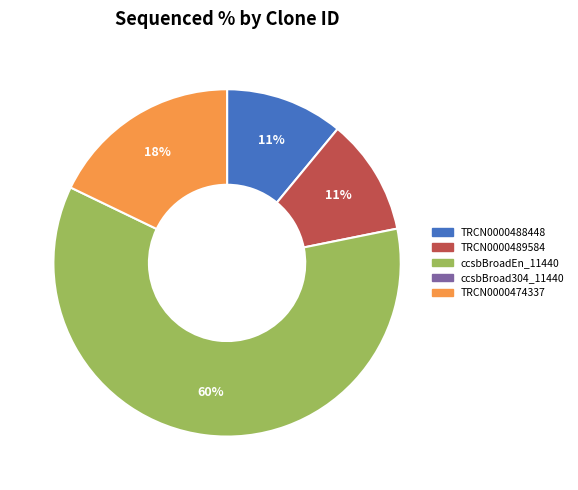

Does any single category account for the majority?

Yes